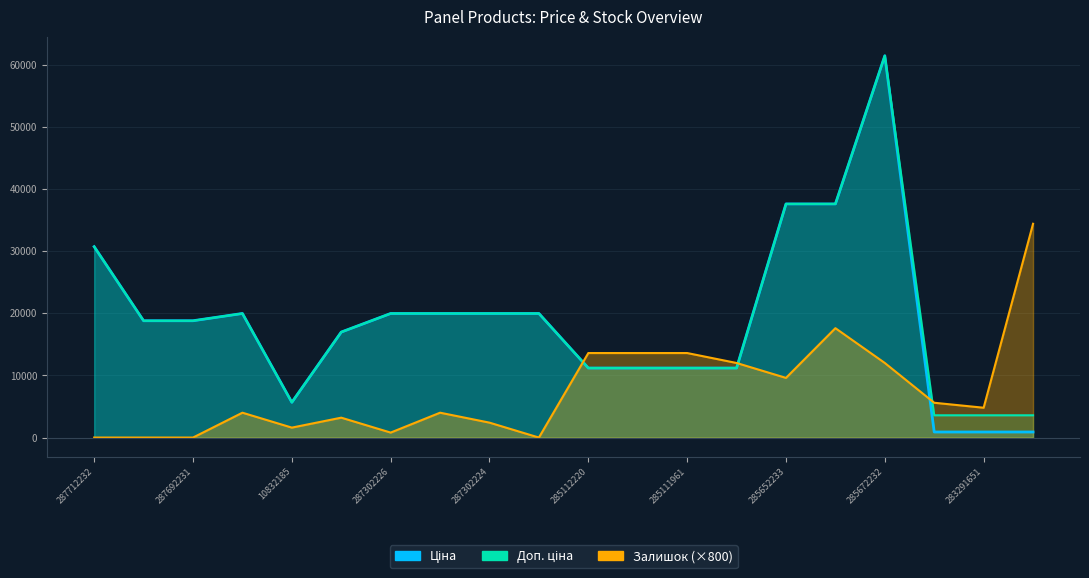

Which category has the highest value across all series?

285672232